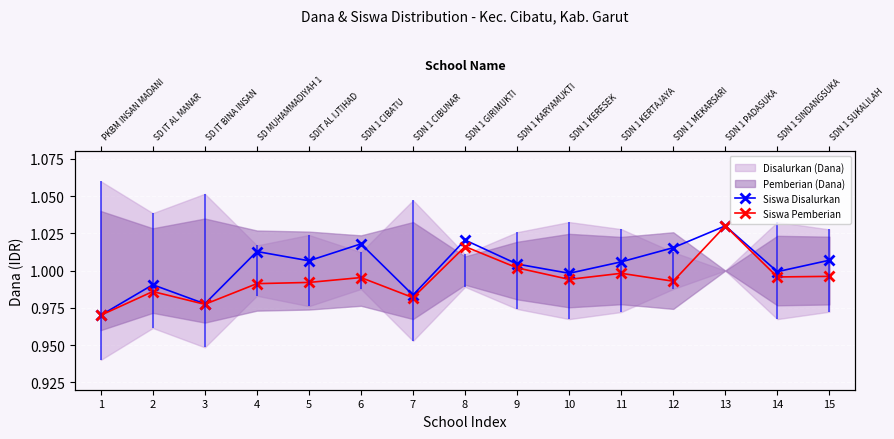

List the series in order of their overall mean, highest first.

Siswa Disalurkan, Siswa Pemberian